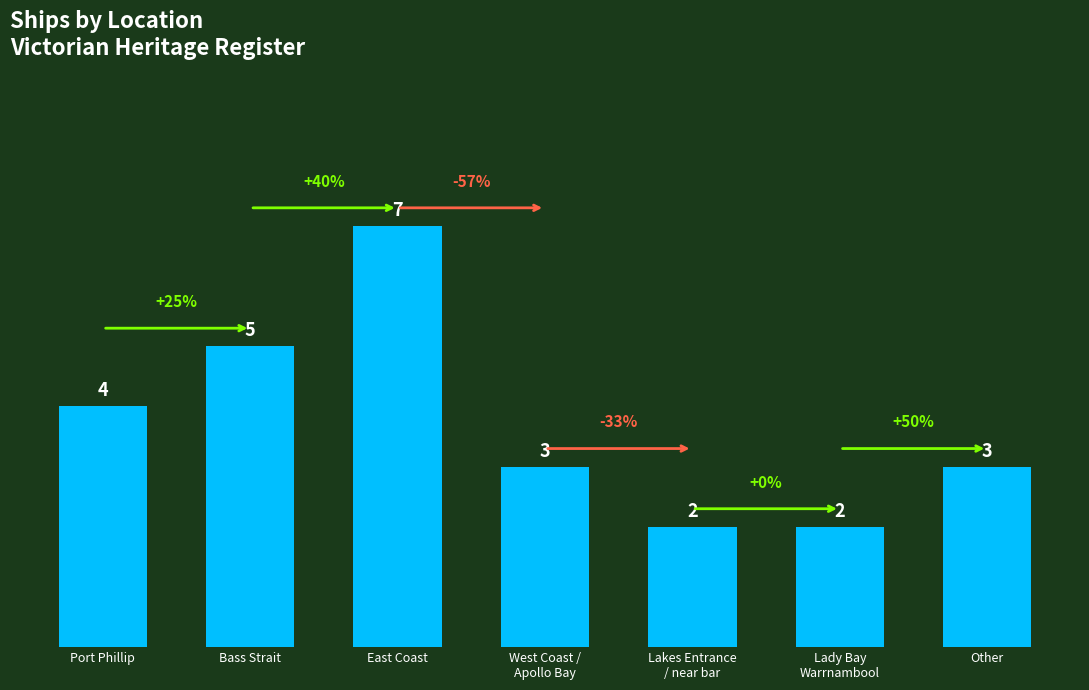

What is the greatest value displayed?

7